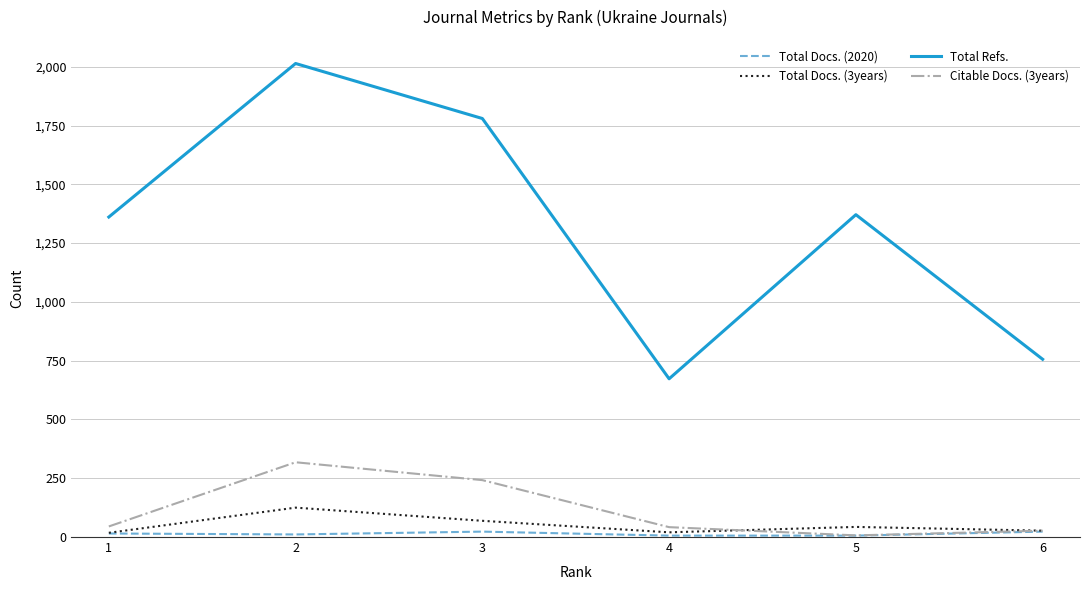

List the series in order of their peak value, highest first.

Total Refs., Citable Docs. (3years), Total Docs. (3years), Total Docs. (2020)